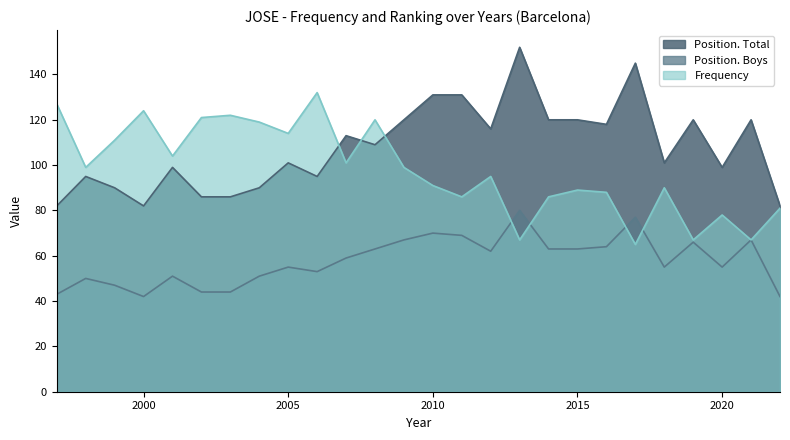

The Frequency series shows 132 at 2006. True or false?

True